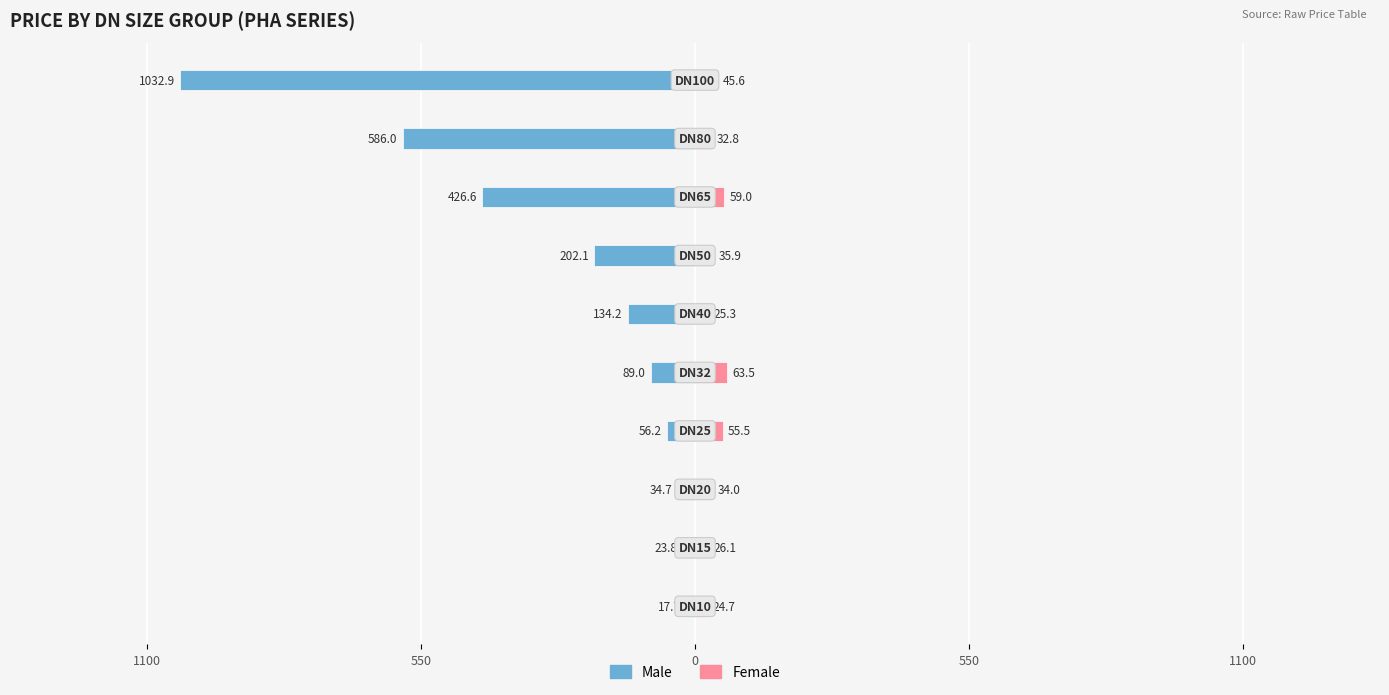

Between 7 and 550, which is larger?

550